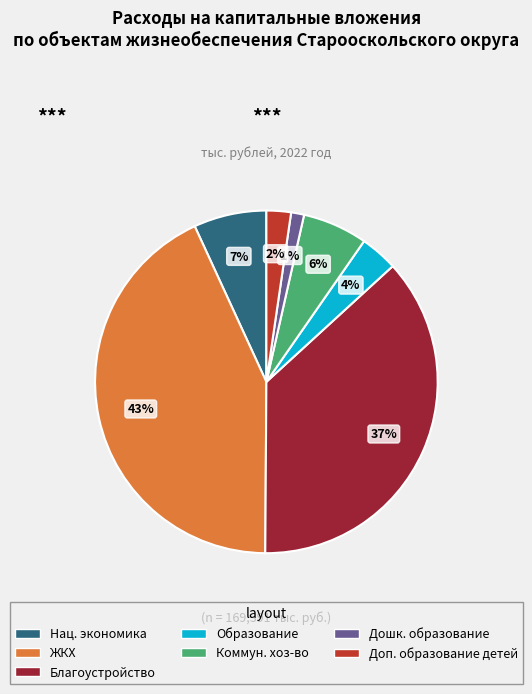

To the nearest percent, what is the average slice percentage?

14%